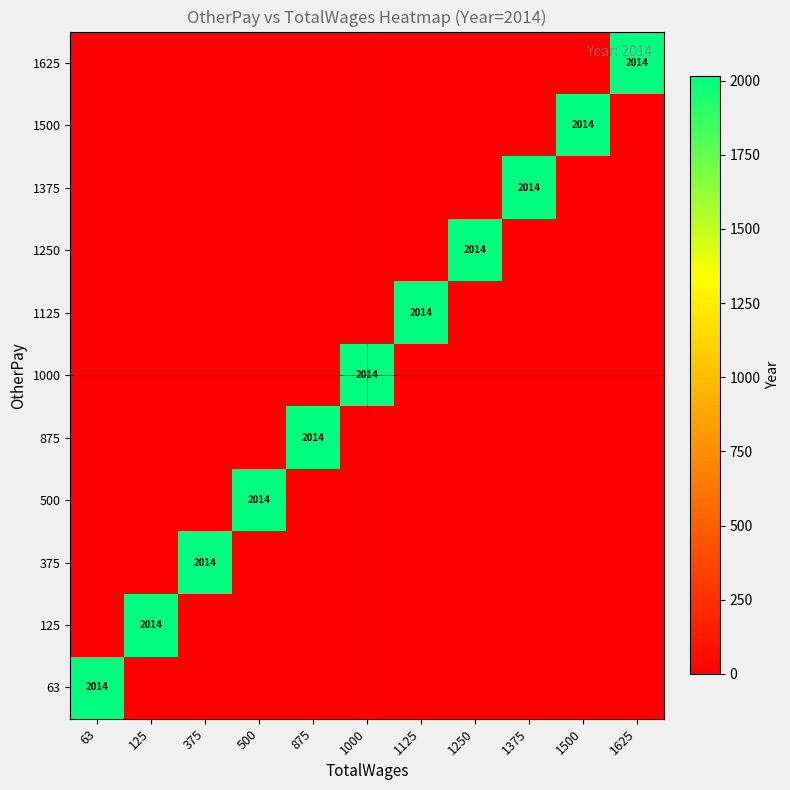

True or false: 1000 has a value of 3467 at 1000.

False